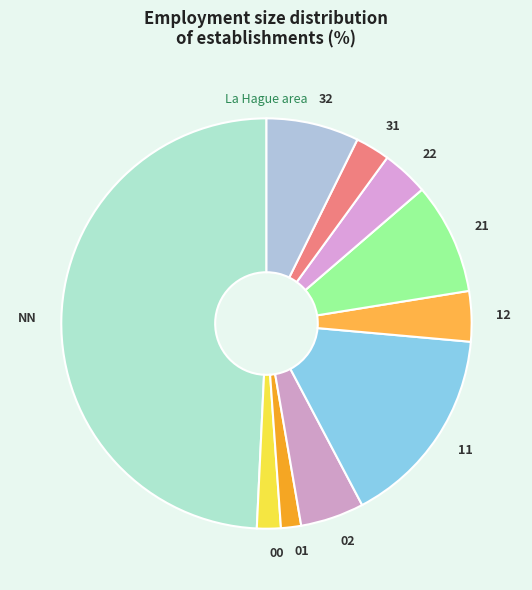

Between 12 and 00, which is larger?

12